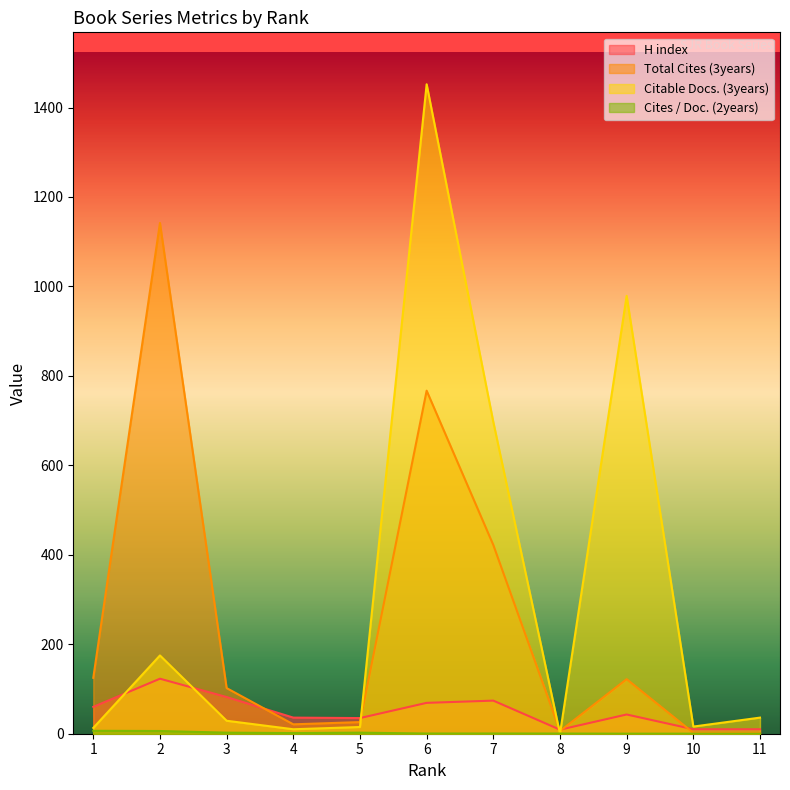

List the series in order of their overall mean, highest first.

Citable Docs. (3years), Total Cites (3years), H index, Cites / Doc. (2years)